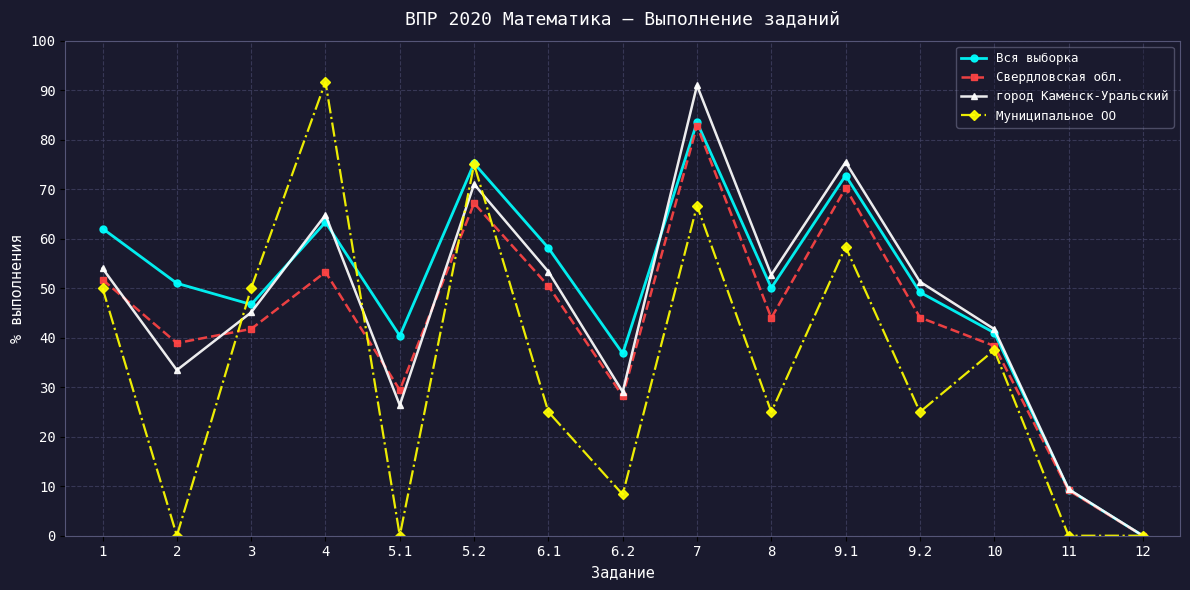

At which label does город Каменск-Уральский first exceed 51?

1